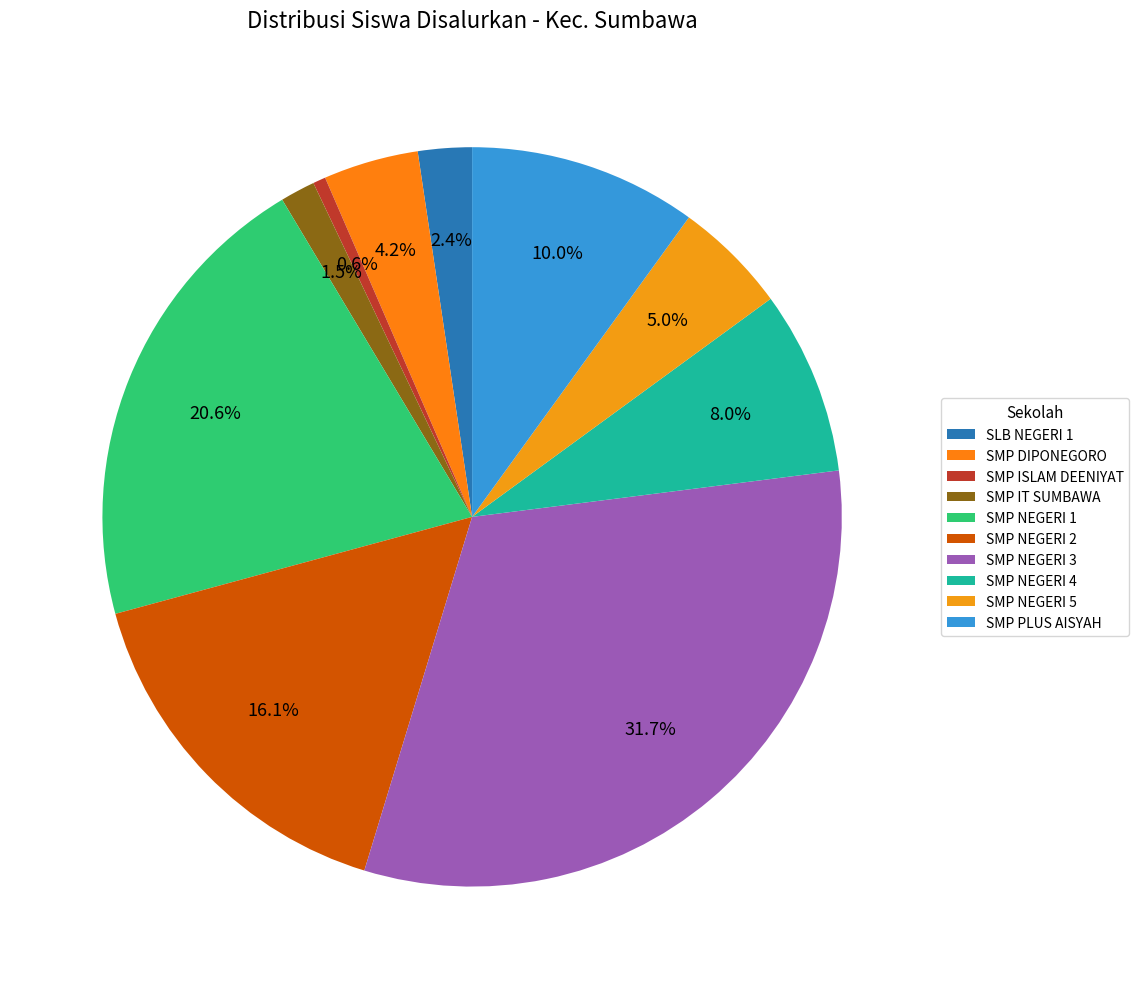

How many segments does this pie chart have?

10